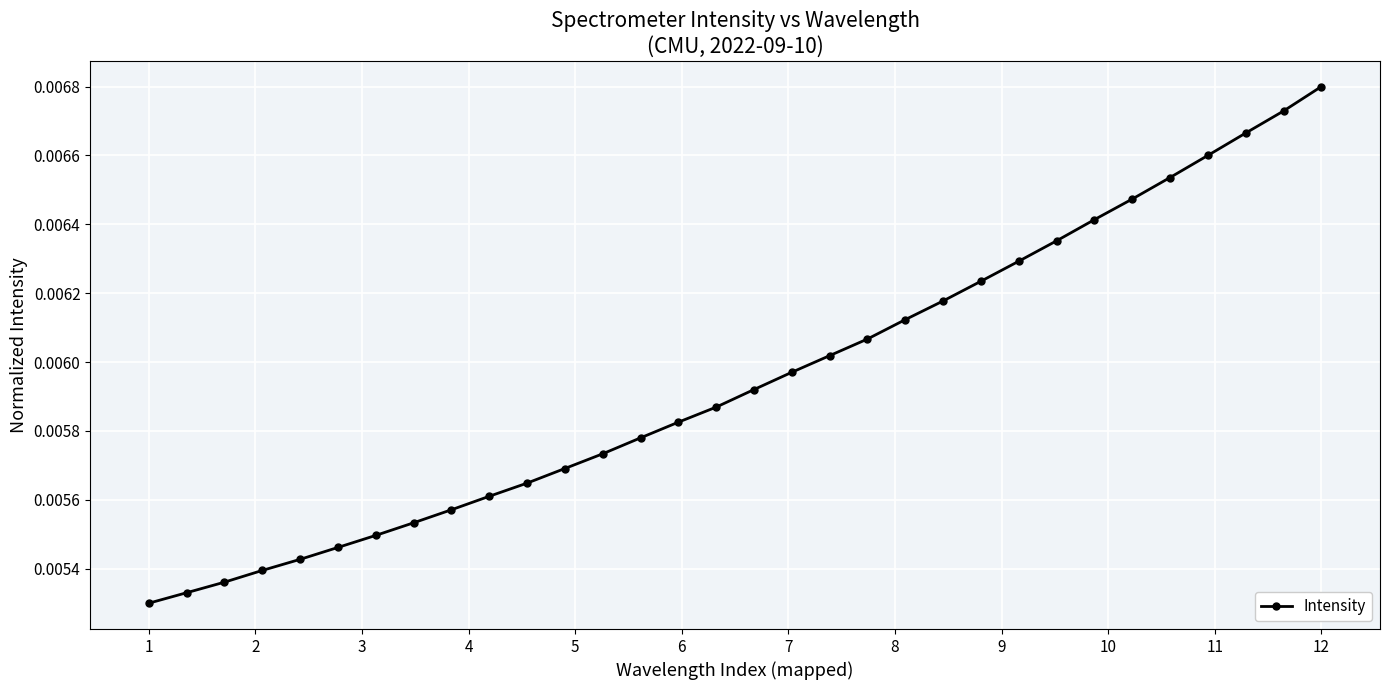

True or false: there are more than 2 points higher than both neighbors.

False